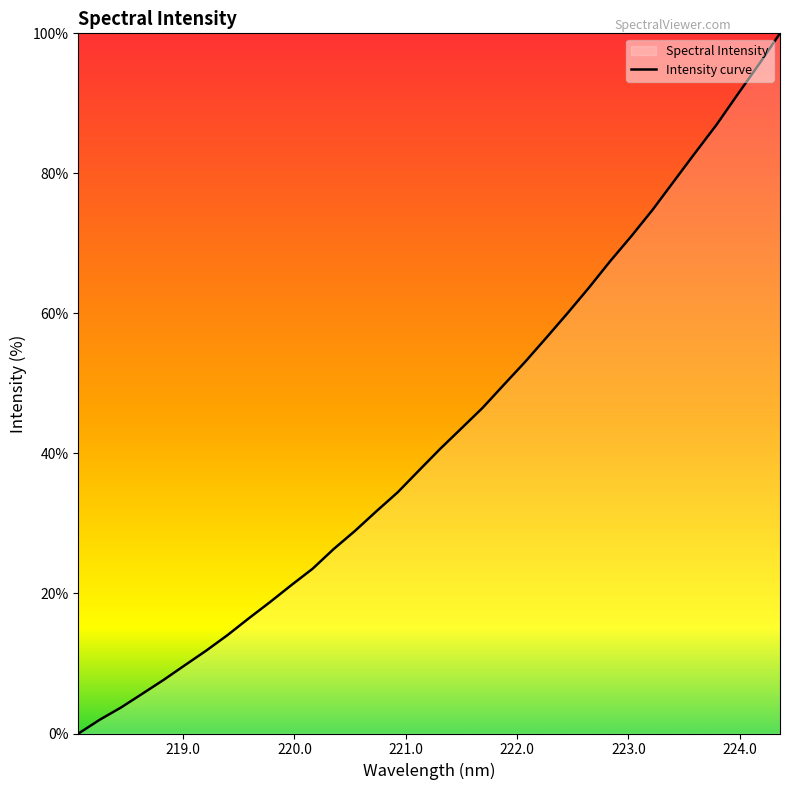

What is the maximum value shown in the chart?

100.0